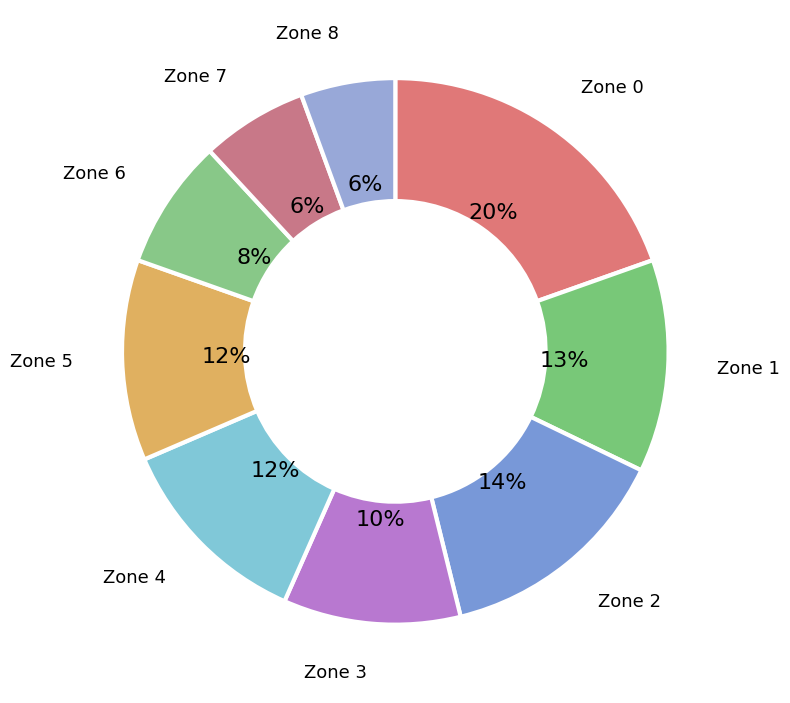

How many slices are in this pie chart?

9